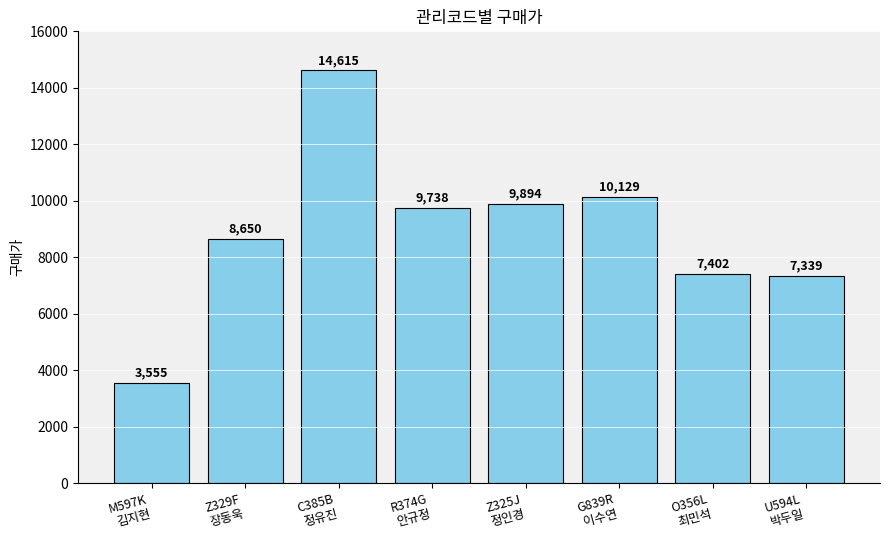

True or false: the data shows 4026 at U594L
박두일.

False